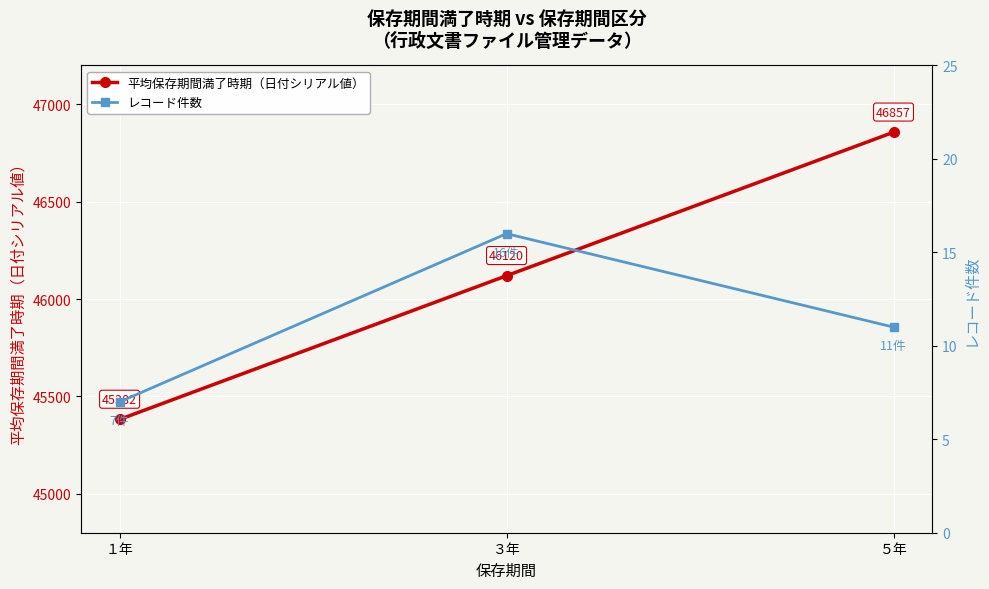

What are all the series names shown in the legend?

平均保存期間満了時期（日付シリアル値）, レコード件数